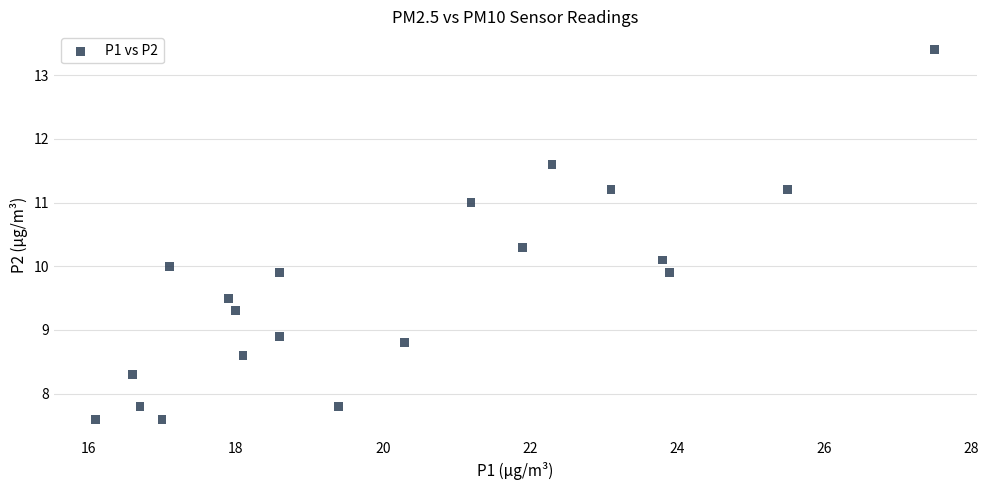

What is the range of Y values (max minus min)?

5.8